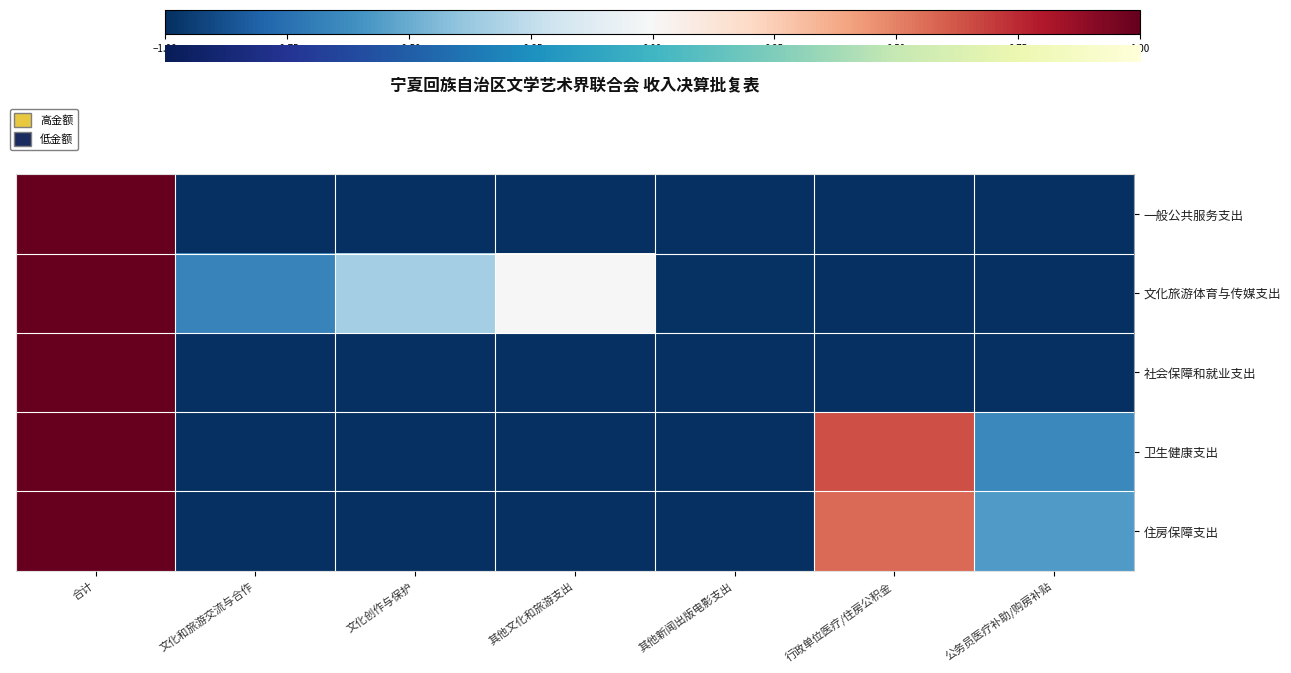

Which series has the largest total across all categories?

文化旅游体育与传媒支出